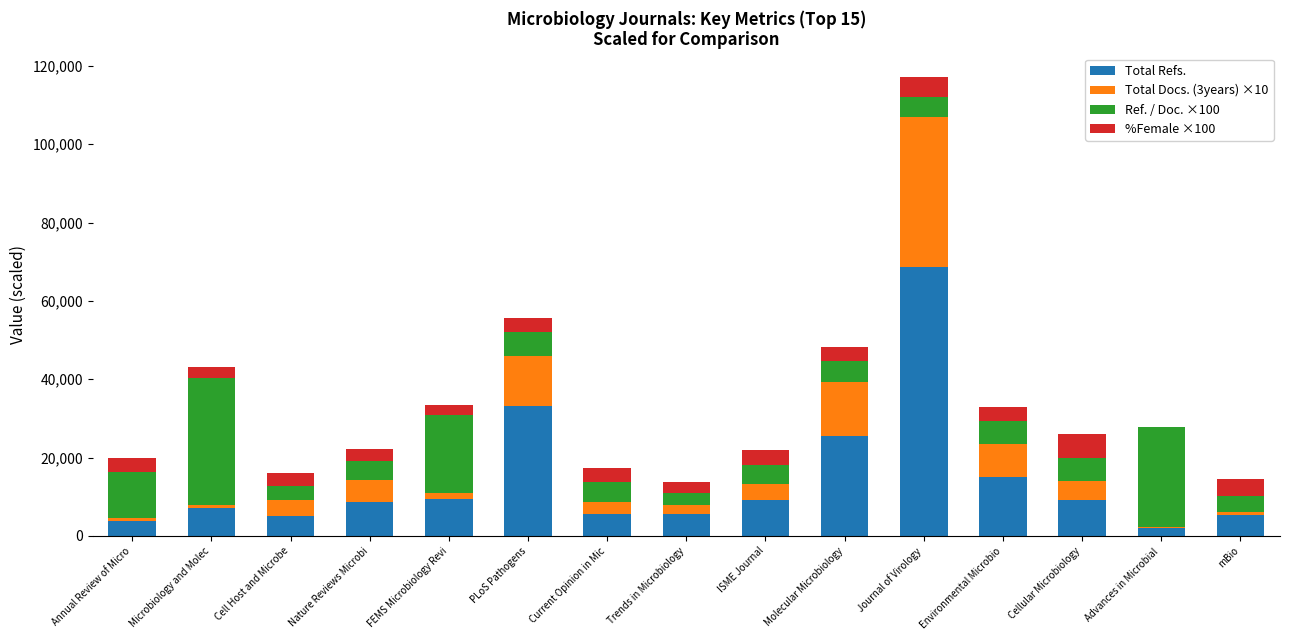

At which label does Total Refs. reach its peak?

Journal of Virology